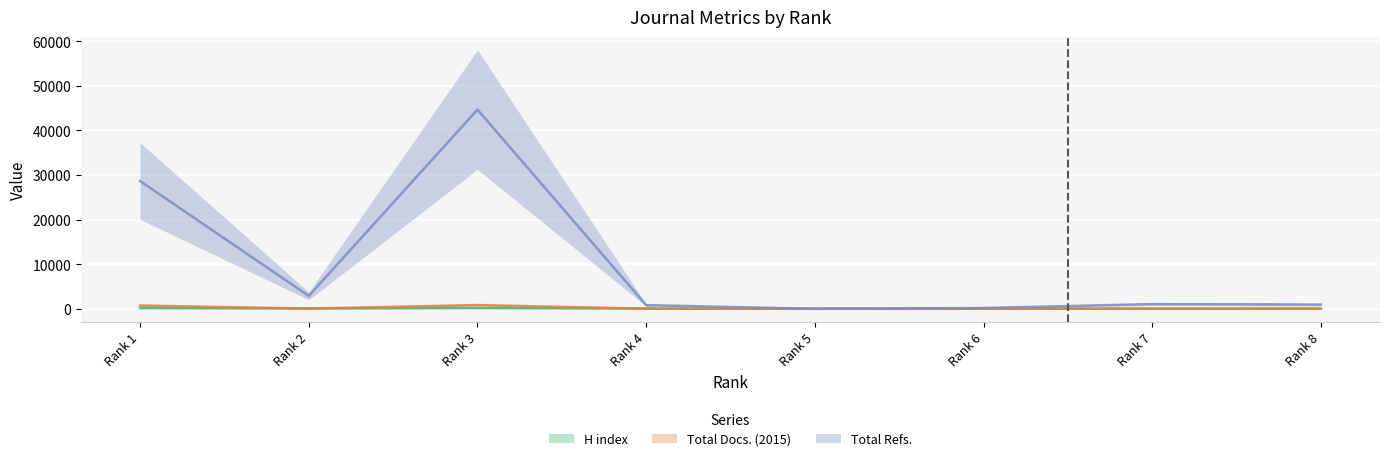

At which label does Total Docs. (2015) reach its minimum?

Rank 5